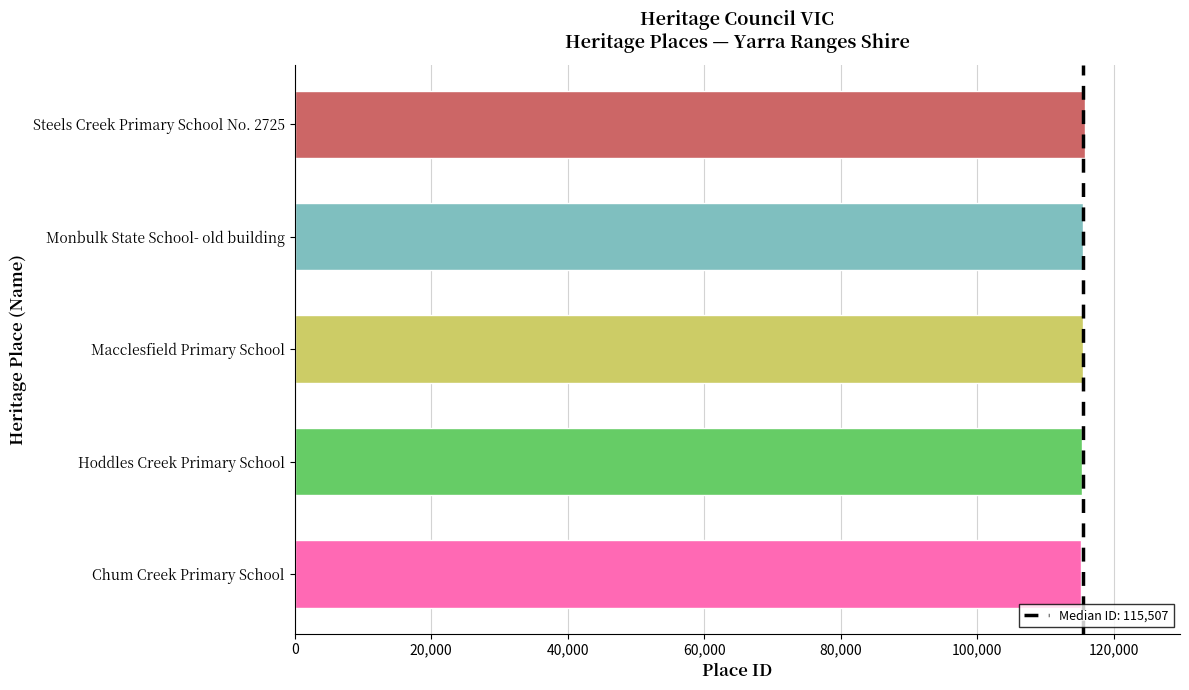

What is the difference between the second highest and minimum values?

351